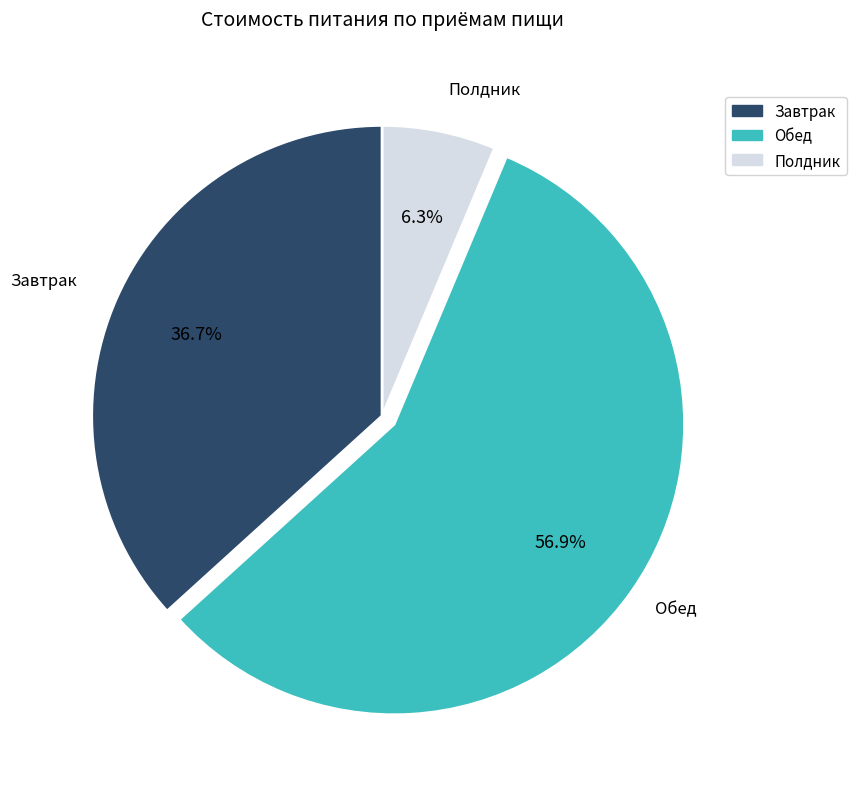

Is there a majority slice in this chart?

Yes